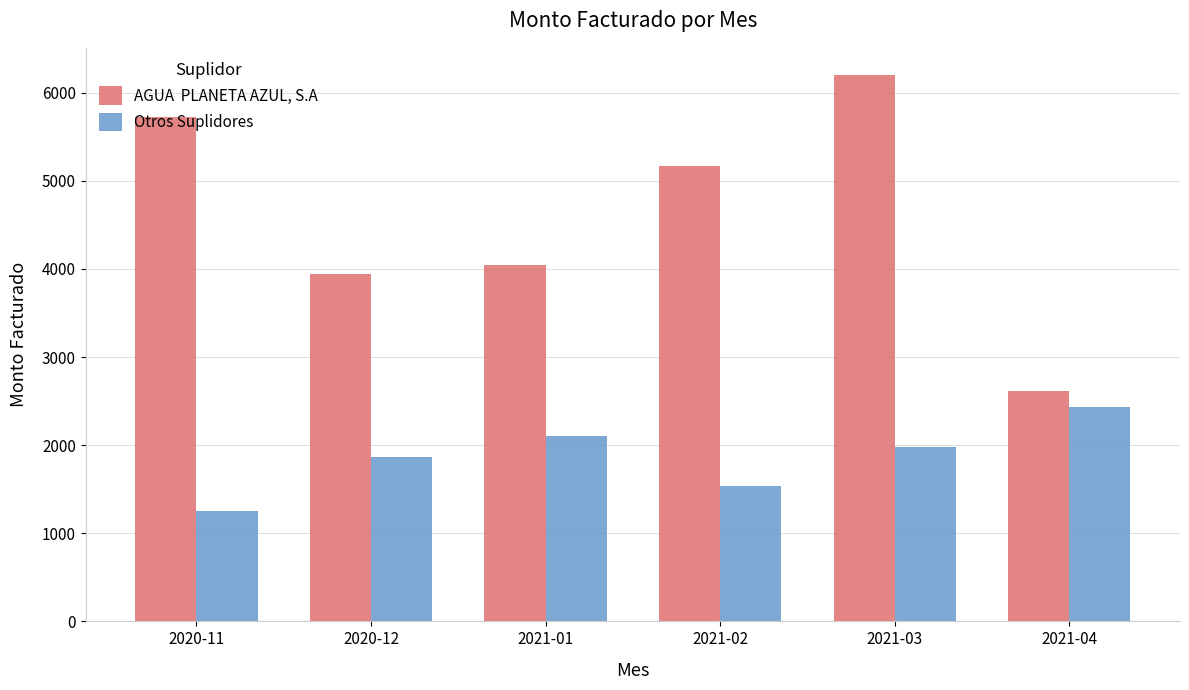

What is the maximum value shown in the chart?

6200.0